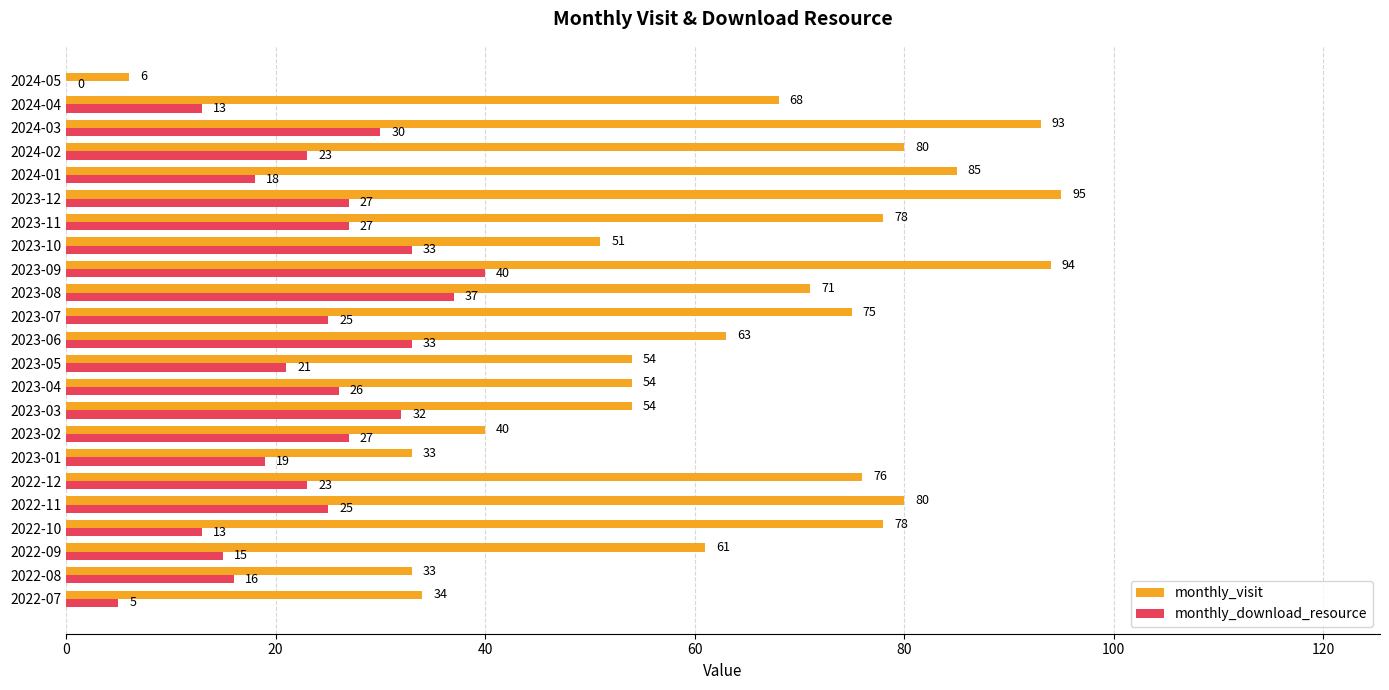

The monthly_visit series shows 118 at 2024-02. True or false?

False